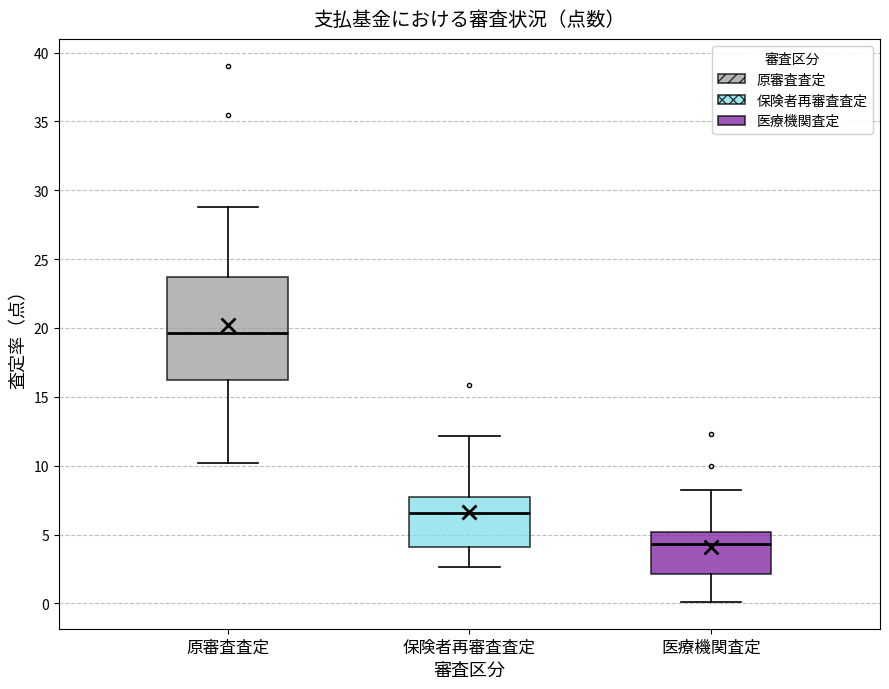

Where is the upper edge of the box for 医療機関査定 on the y-axis? The values are not printed on the chart, so give them approximately, as read against the axis.

5.0